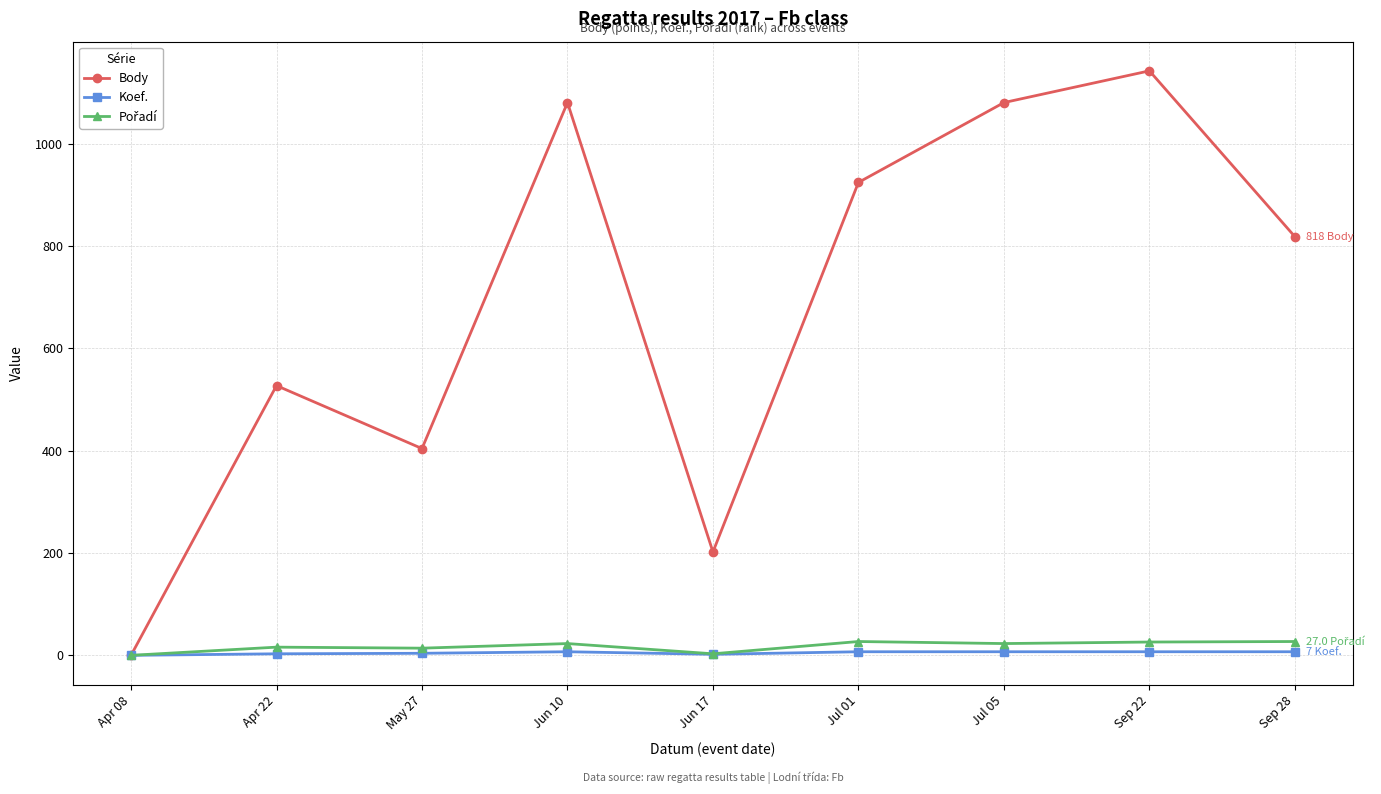

What is the average value of the Koef. series?

5